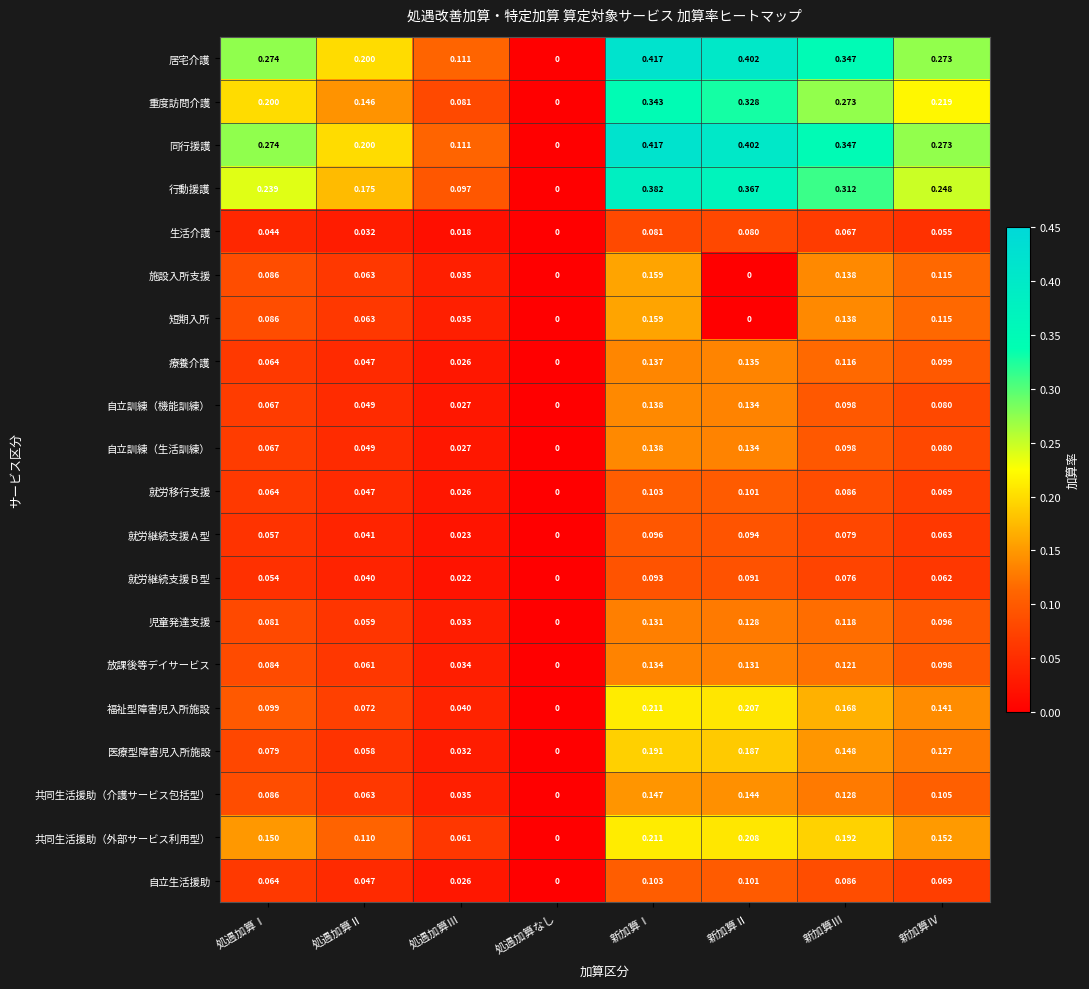

Rank the categories by 児童発達支援 value from lowest to highest.

処遇加算なし, 処遇加算Ⅲ, 処遇加算Ⅱ, 処遇加算Ⅰ, 新加算Ⅳ, 新加算Ⅲ, 新加算Ⅱ, 新加算Ⅰ